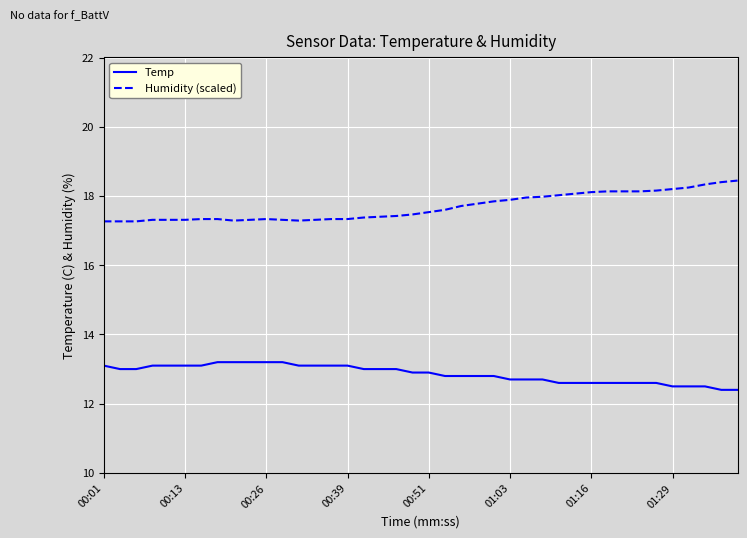

Is this an area chart (filled region under the line)?

No